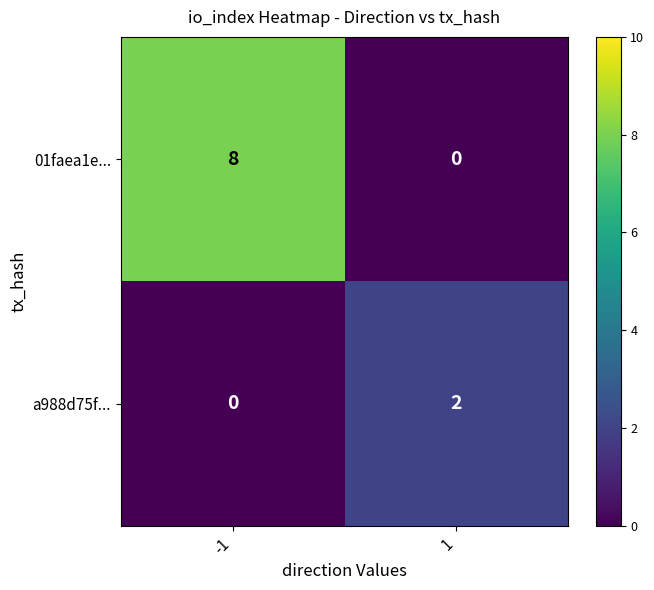

At -1, list the series in order from largest to smallest.

01faea1e..., a988d75f...